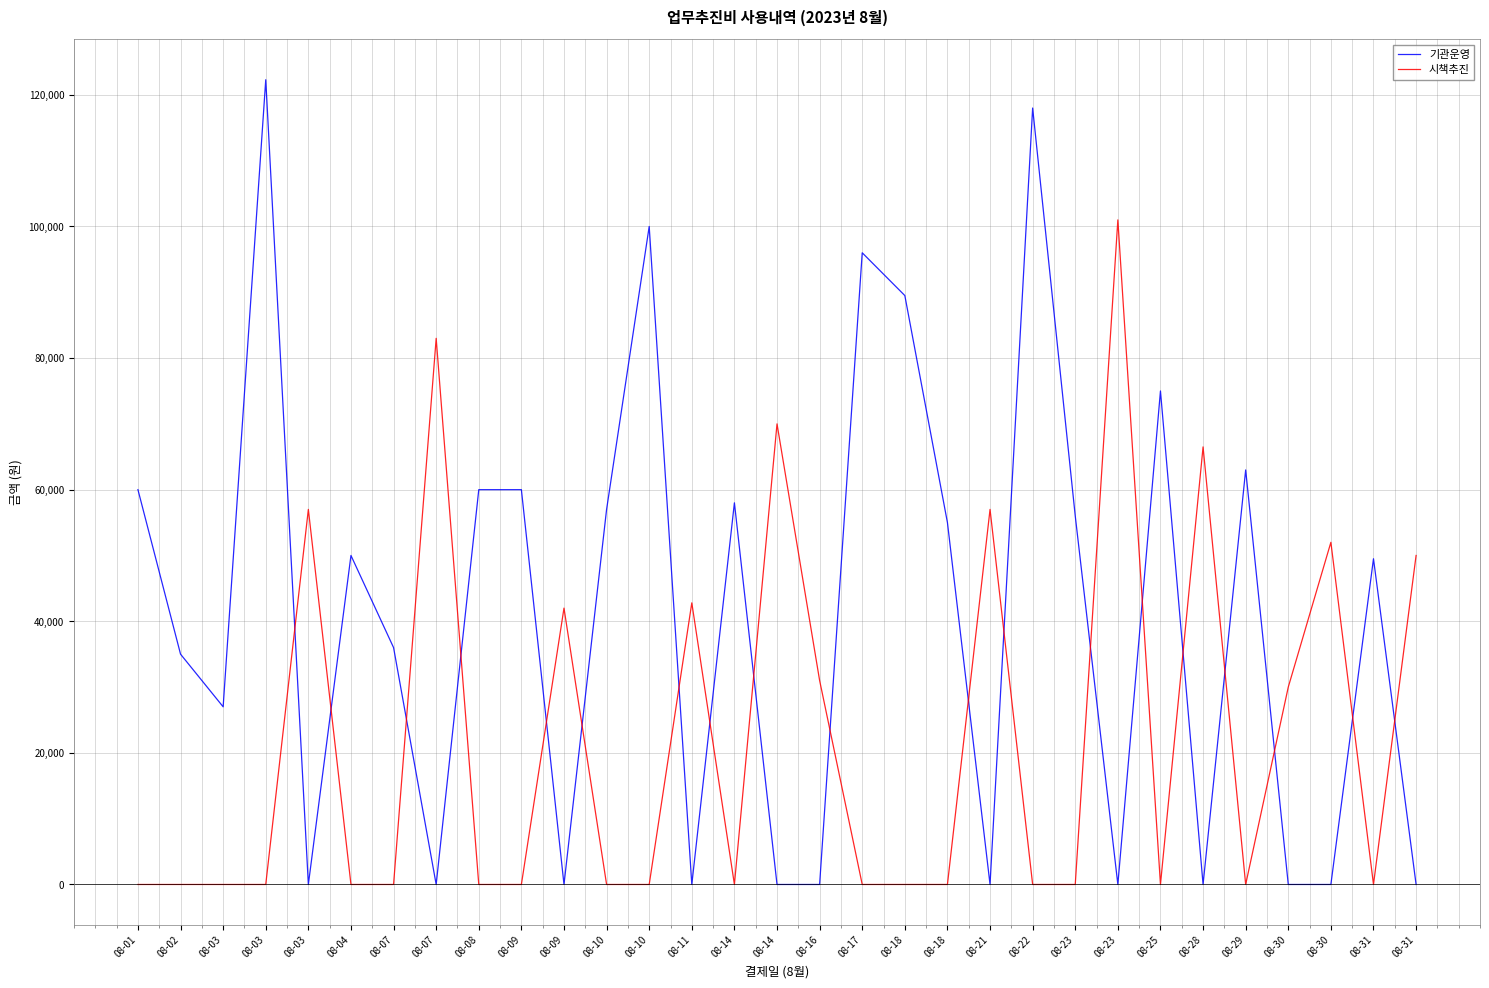

Where is the first local minimum for 기관운영?

08-03